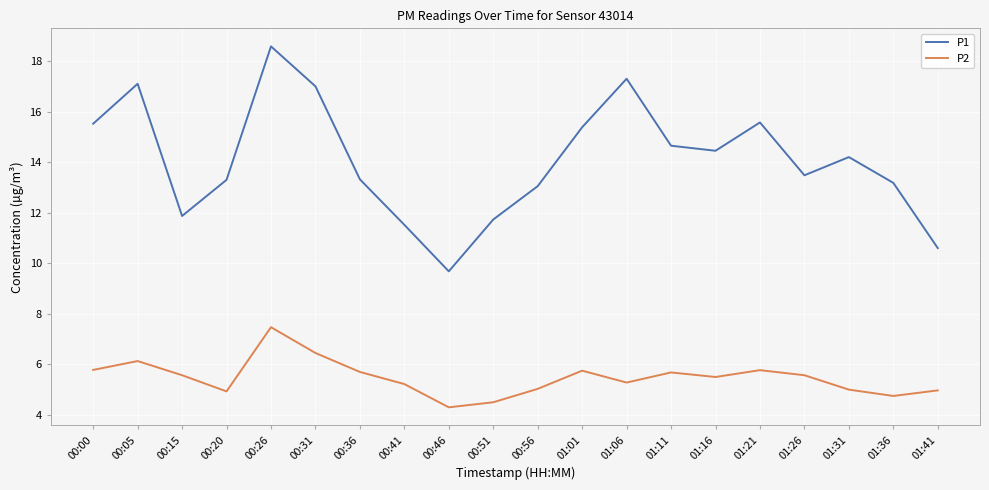

Where is the first local maximum for P1?

00:05